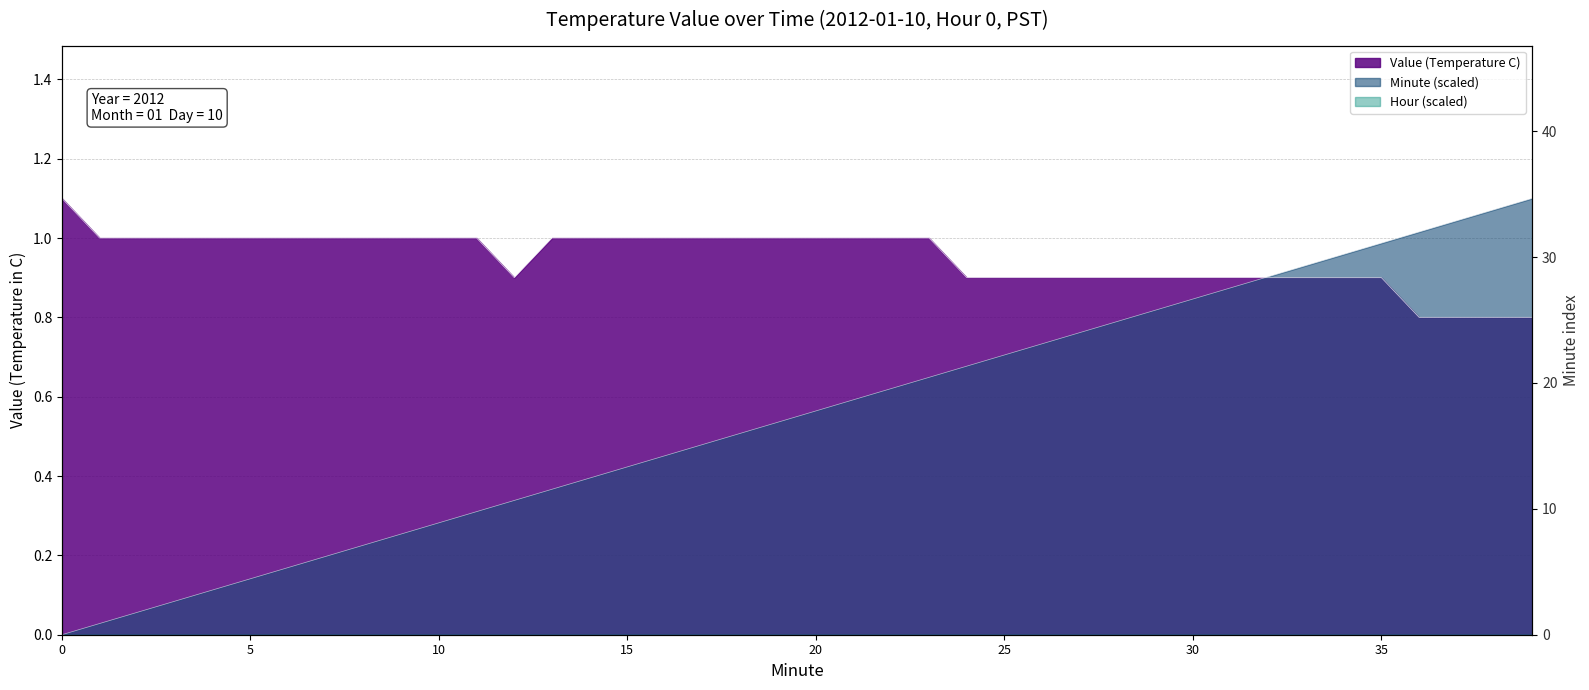

Rank the series at 32 from highest to lowest value.

Minute, Value